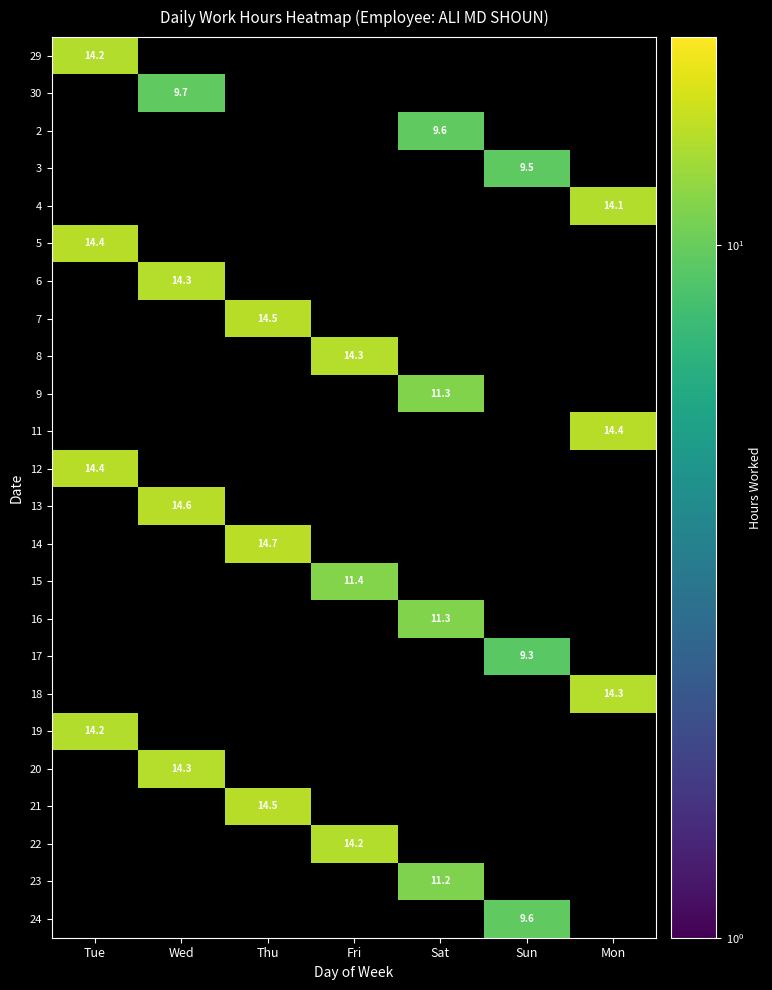

What is the maximum value shown in the chart?

14.7